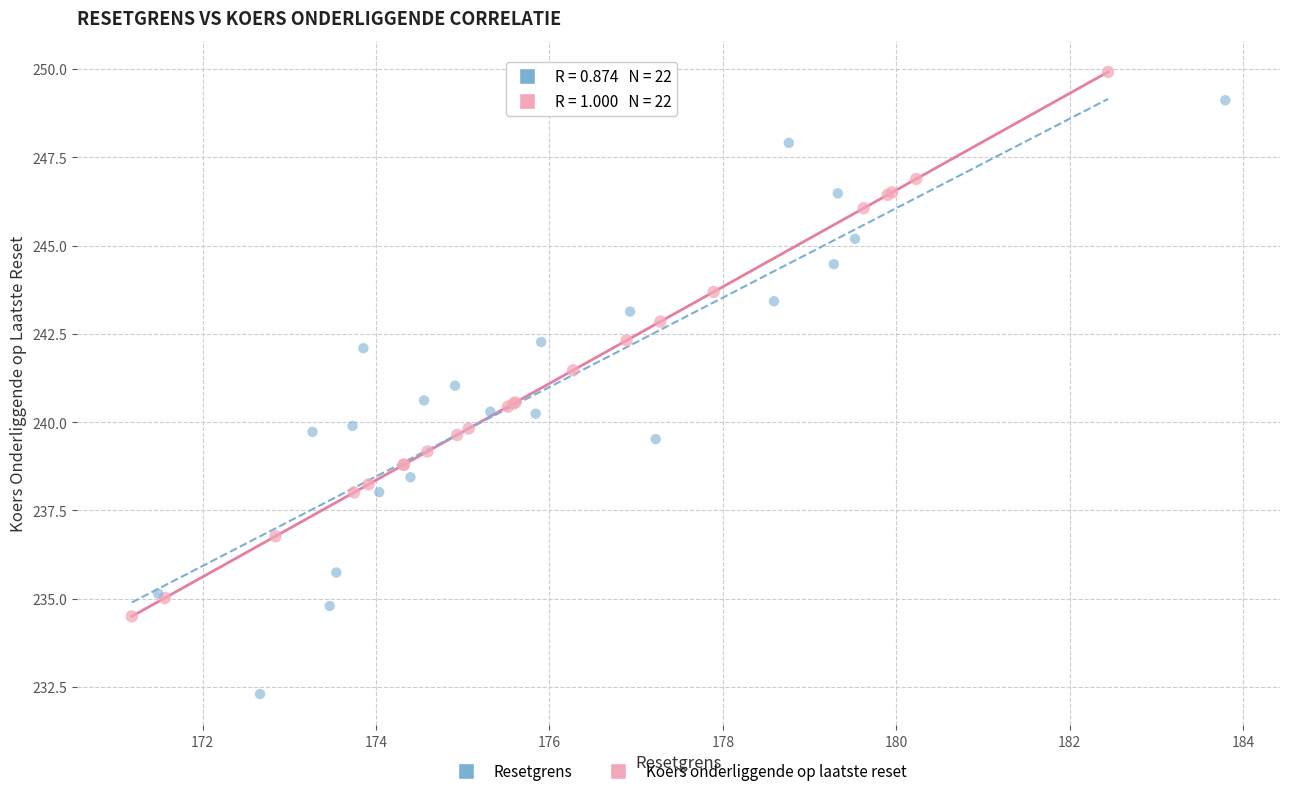

Which series has the widest spread of Y values?

Resetgrens